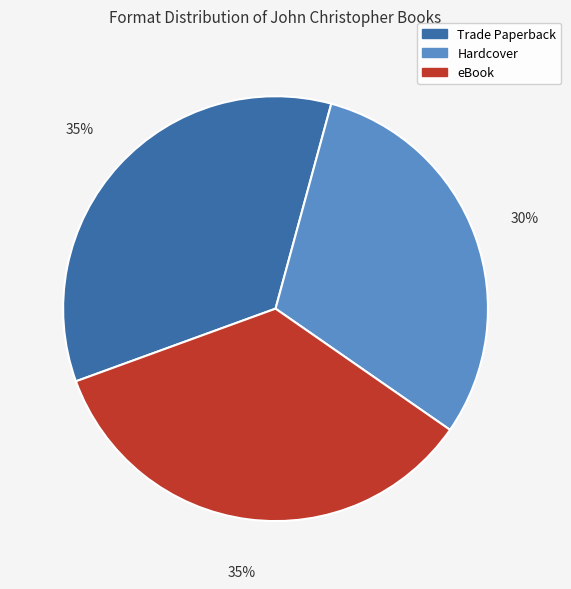

Combined, do Hardcover and Trade Paperback account for over 50%?

Yes